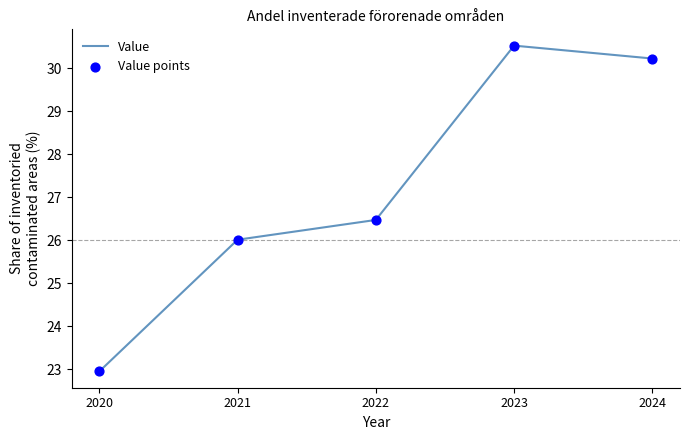

Which category has the lowest value across all series?

2020